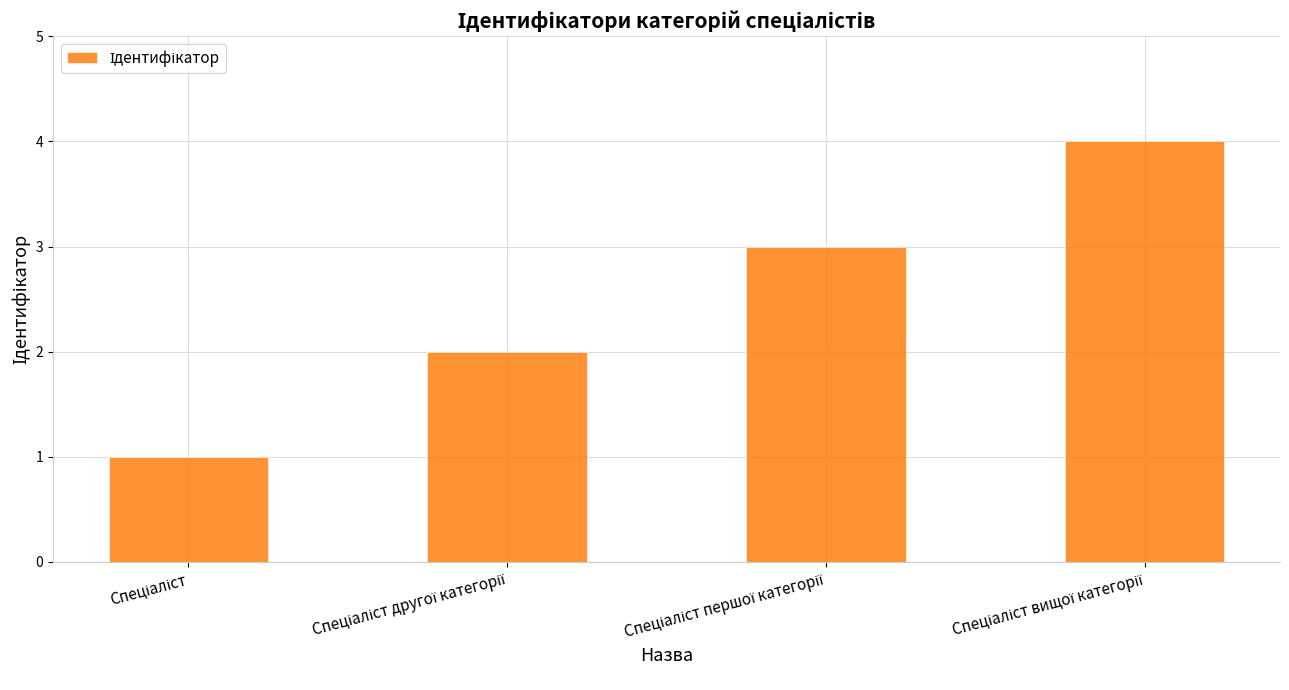

What is the smallest value displayed?

1